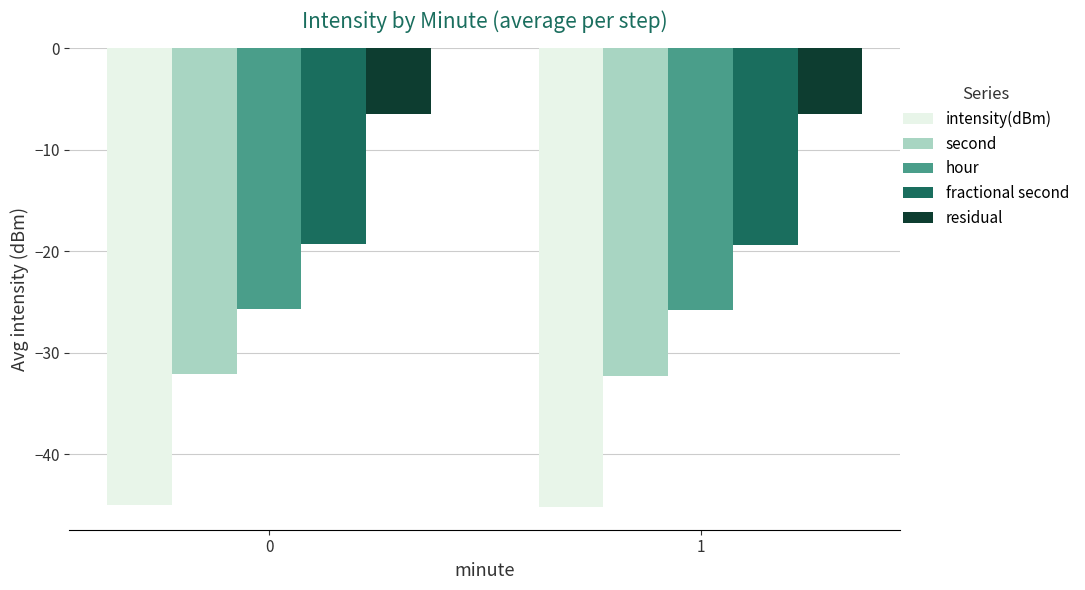

Does the chart contain stacked bars?

No